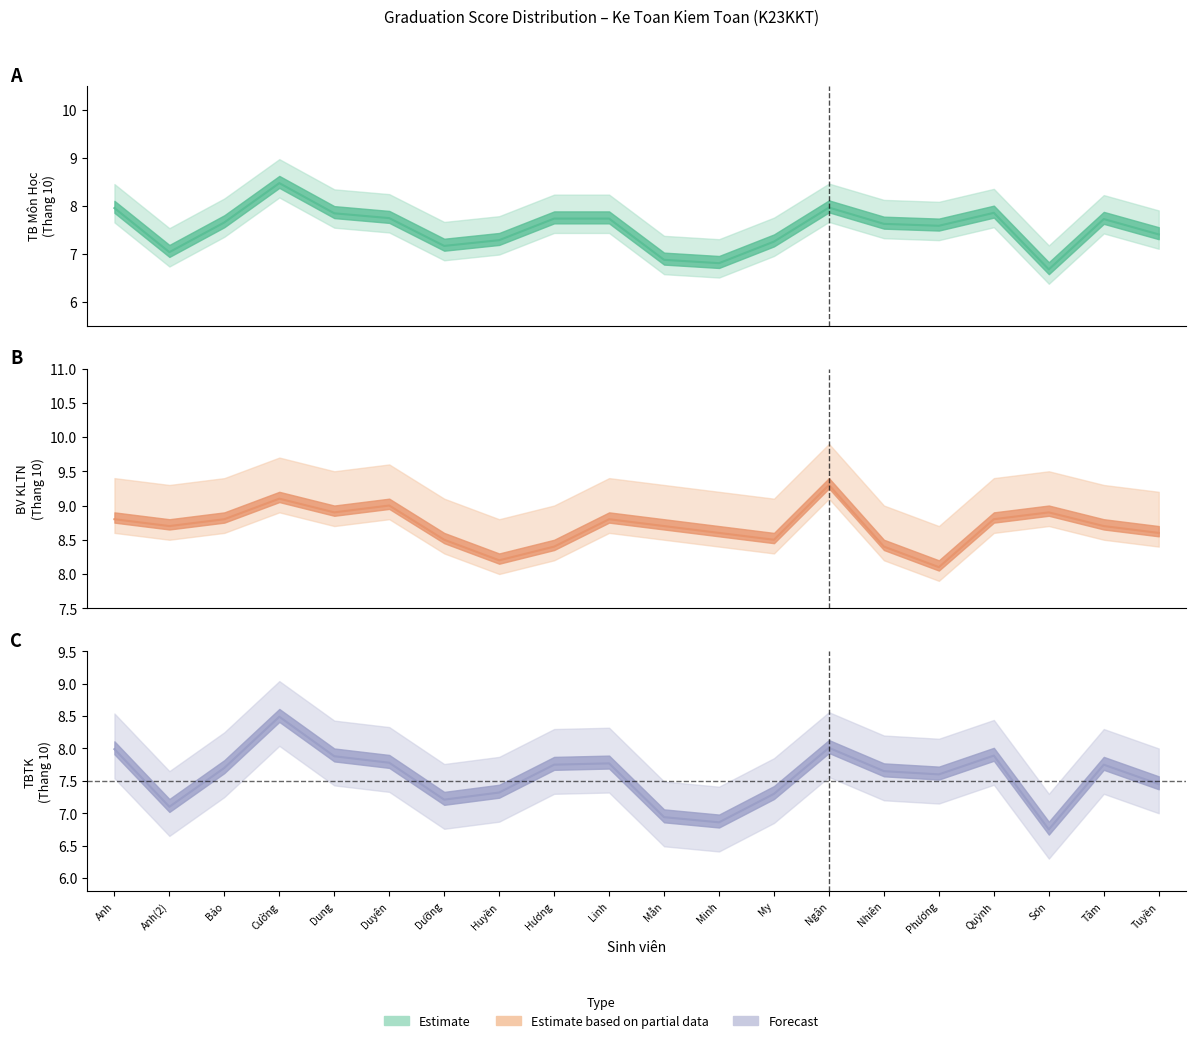

Where is TB Môn Học nearest to the value 7?

Anh(2)